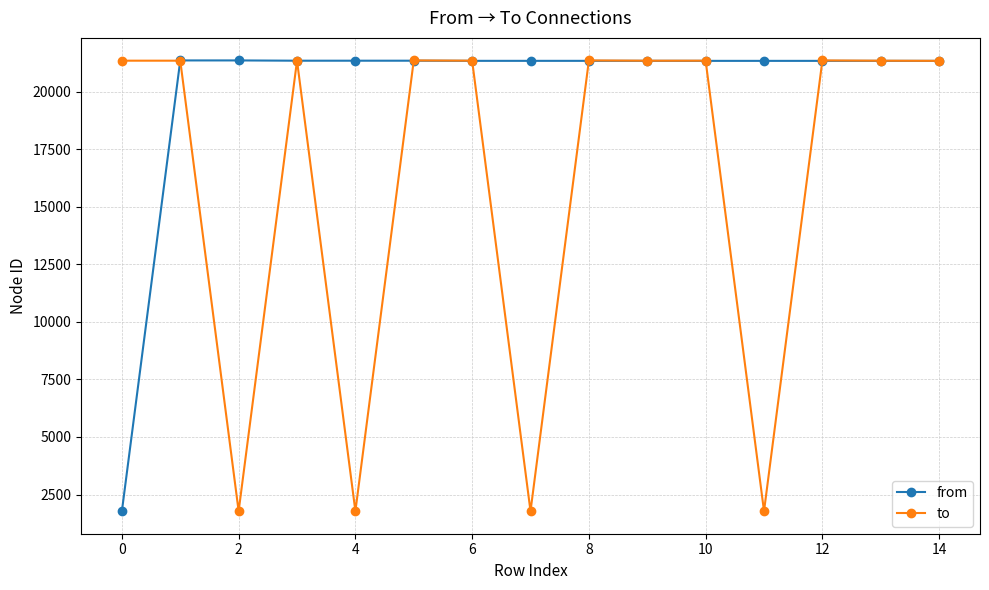

True or false: from and to intersect in this chart.

True